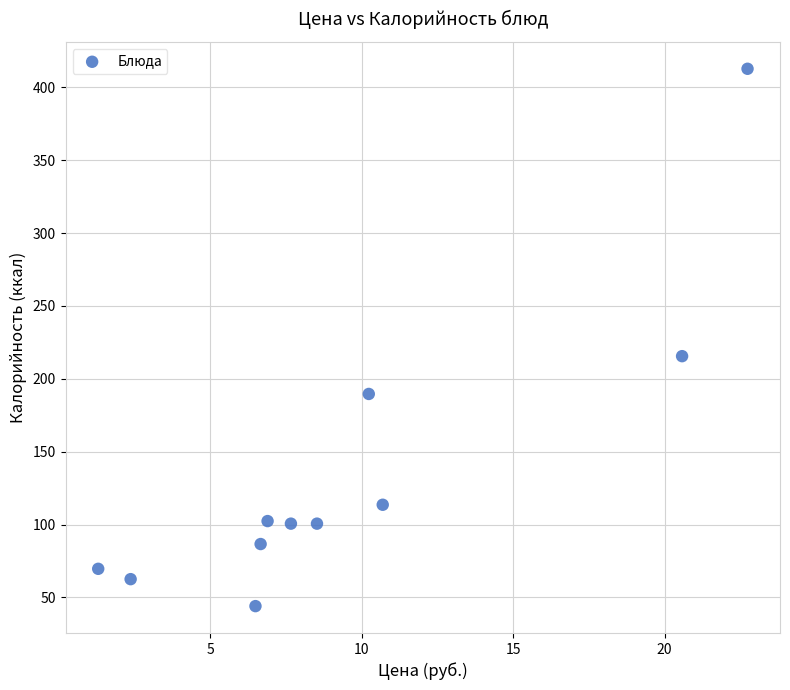

What Y value in the scatter plot is closest to 228?

215.5